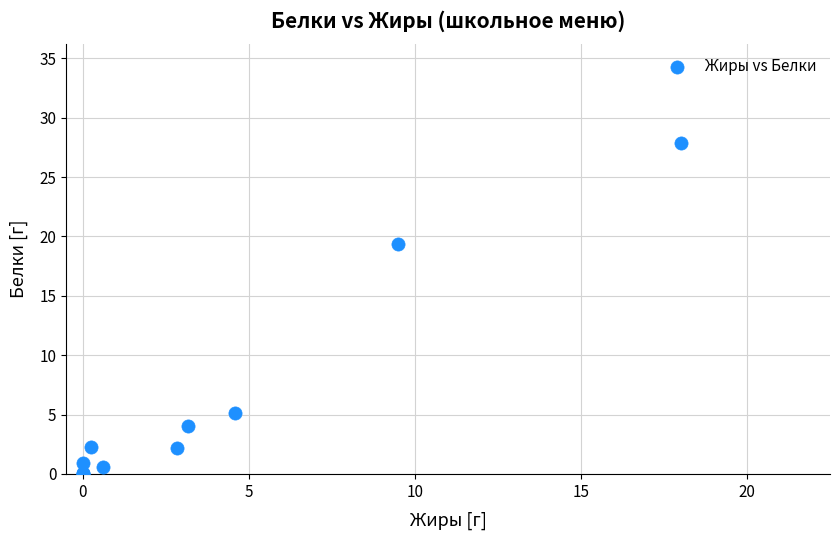

What Y value in the scatter plot is closest to 13?

19.4